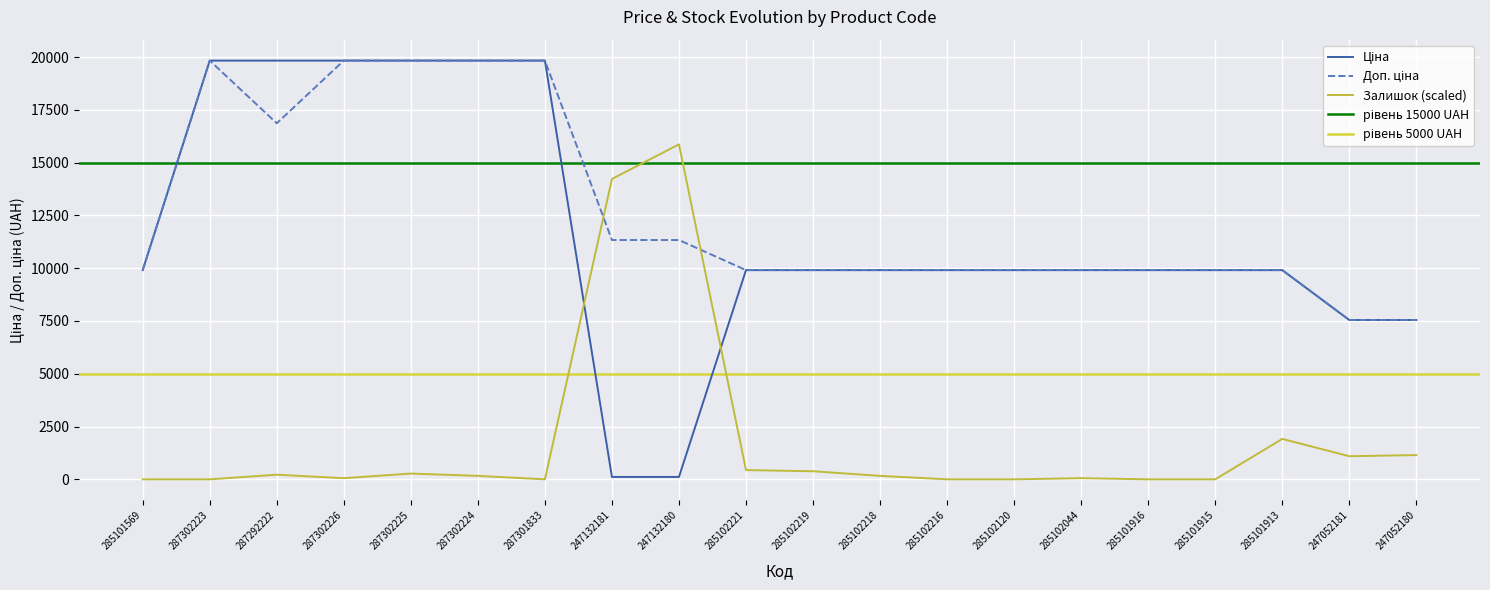

What is the difference between the maximum and minimum values in the Доп. ціна series?

12285.2